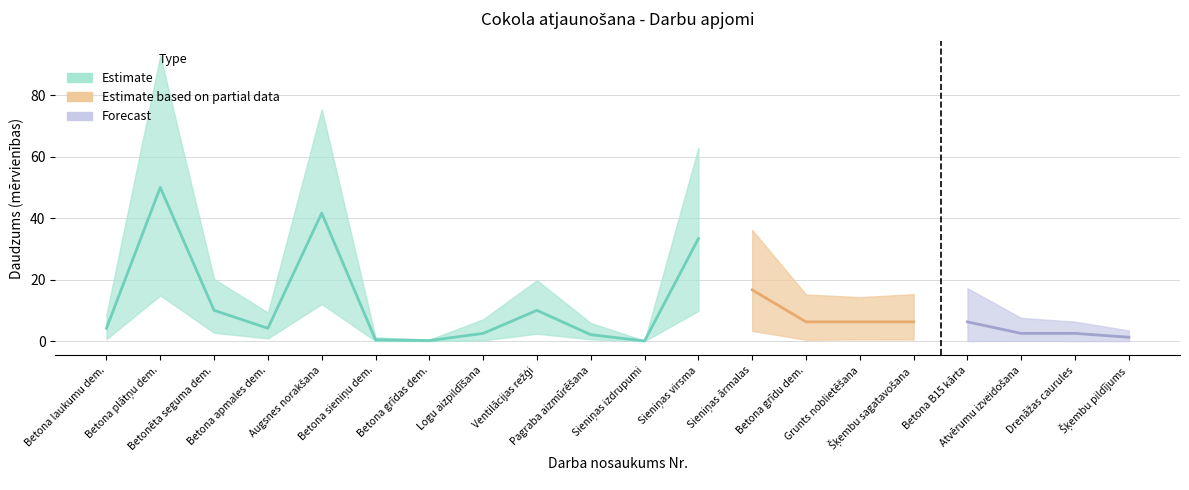

Where does the Daudzums series first go above 7?

2